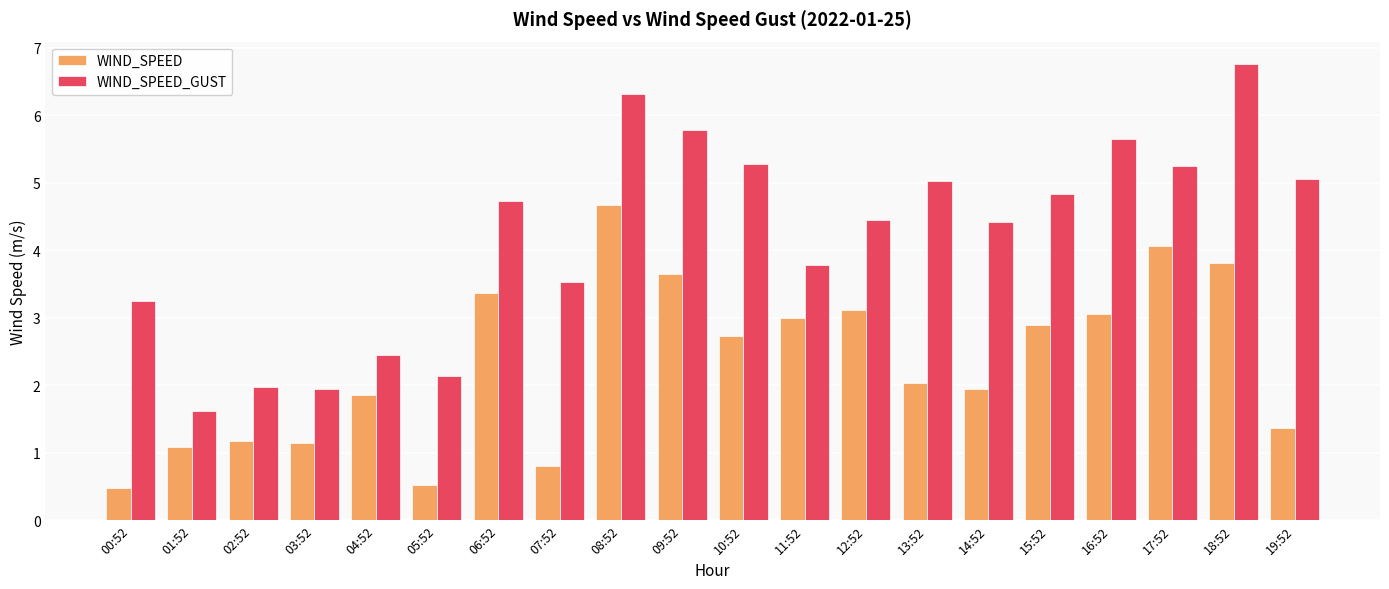

The value of WIND_SPEED_GUST at 10:52 is 5.3. True or false?

True